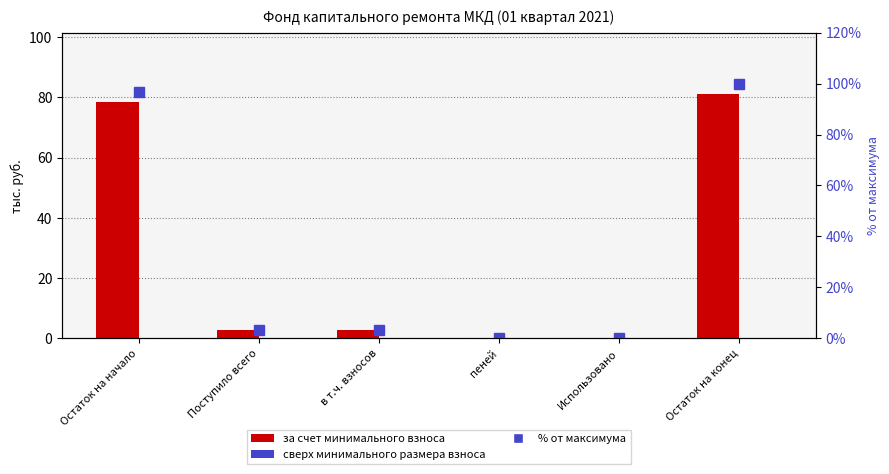

What is the sum of all за счет минимального взноса values?

165.1